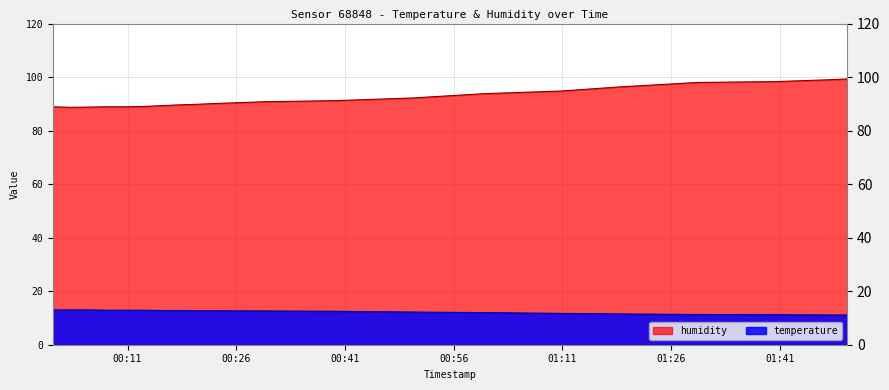

Which series has the widest spread of values?

humidity